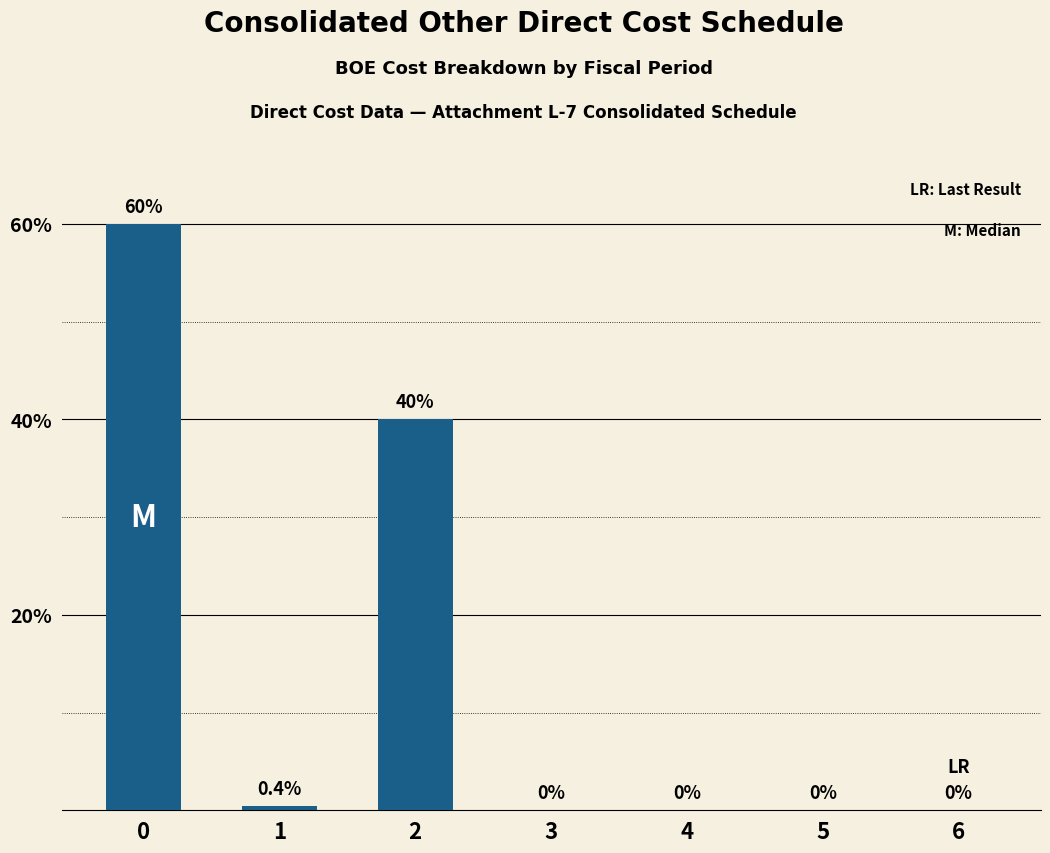

What is the sum of all values?

100.4